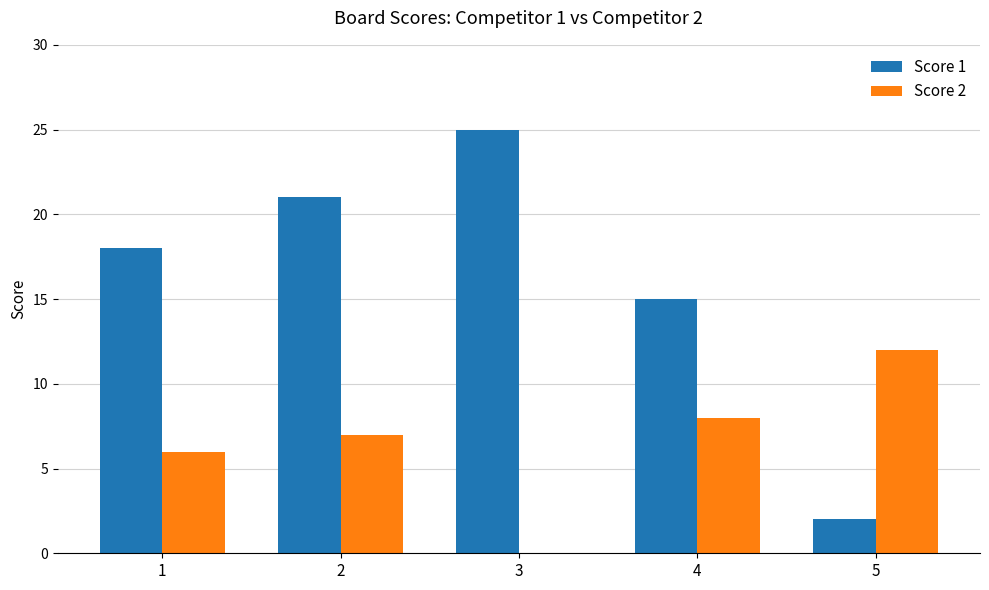

At which label is Score 1 closest to 13?

4